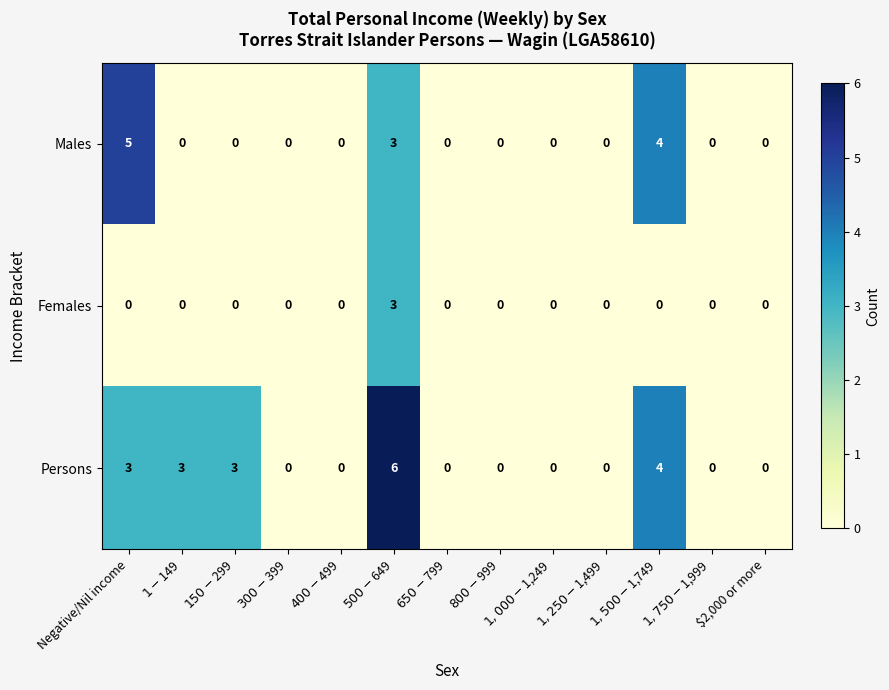

Which series has the largest total across all categories?

Persons